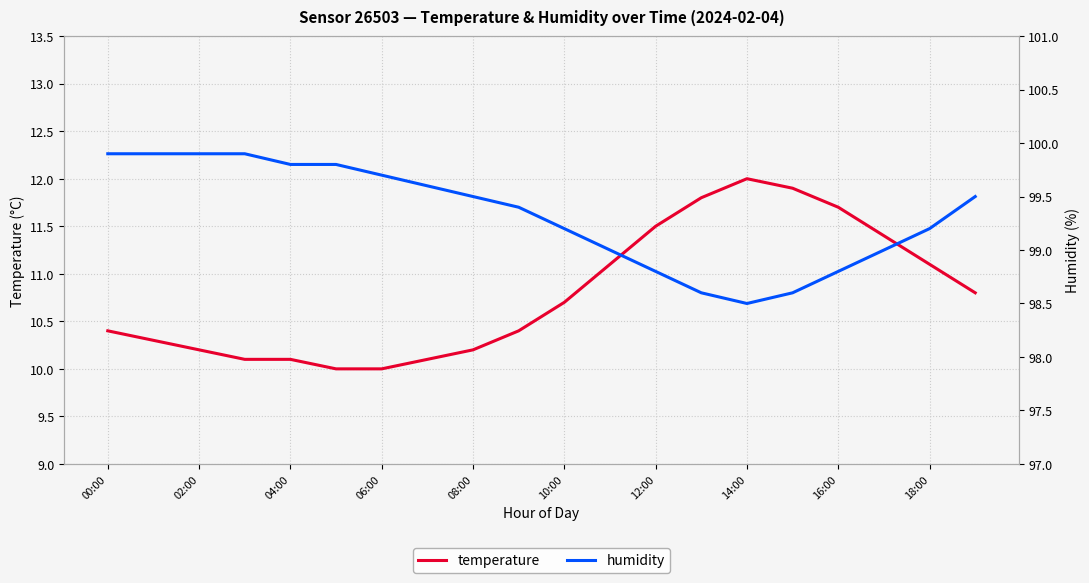

What is the smallest value displayed?

10.0